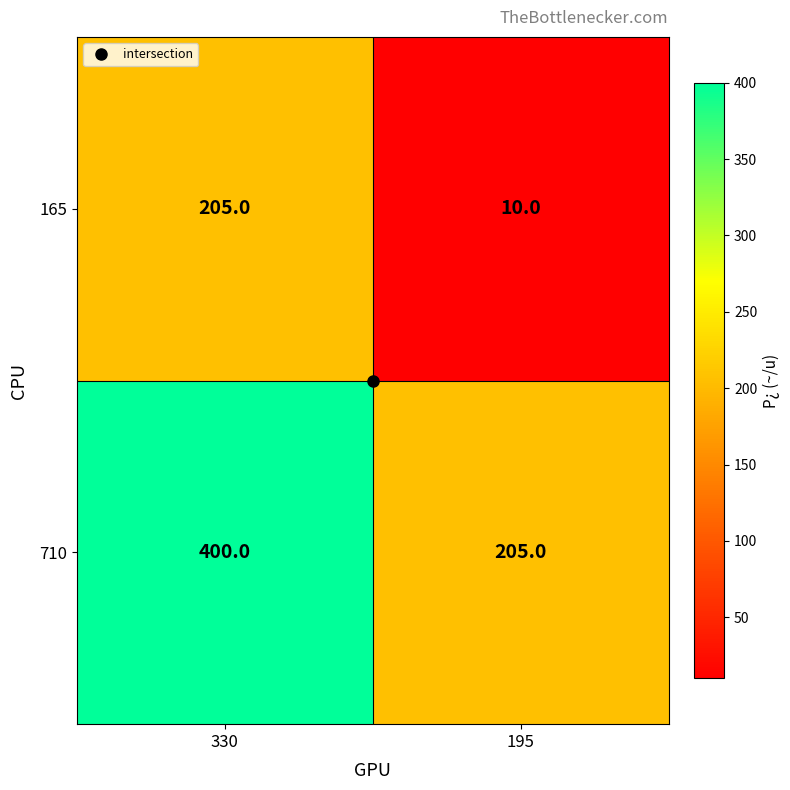

Which series has the largest total across all categories?

710